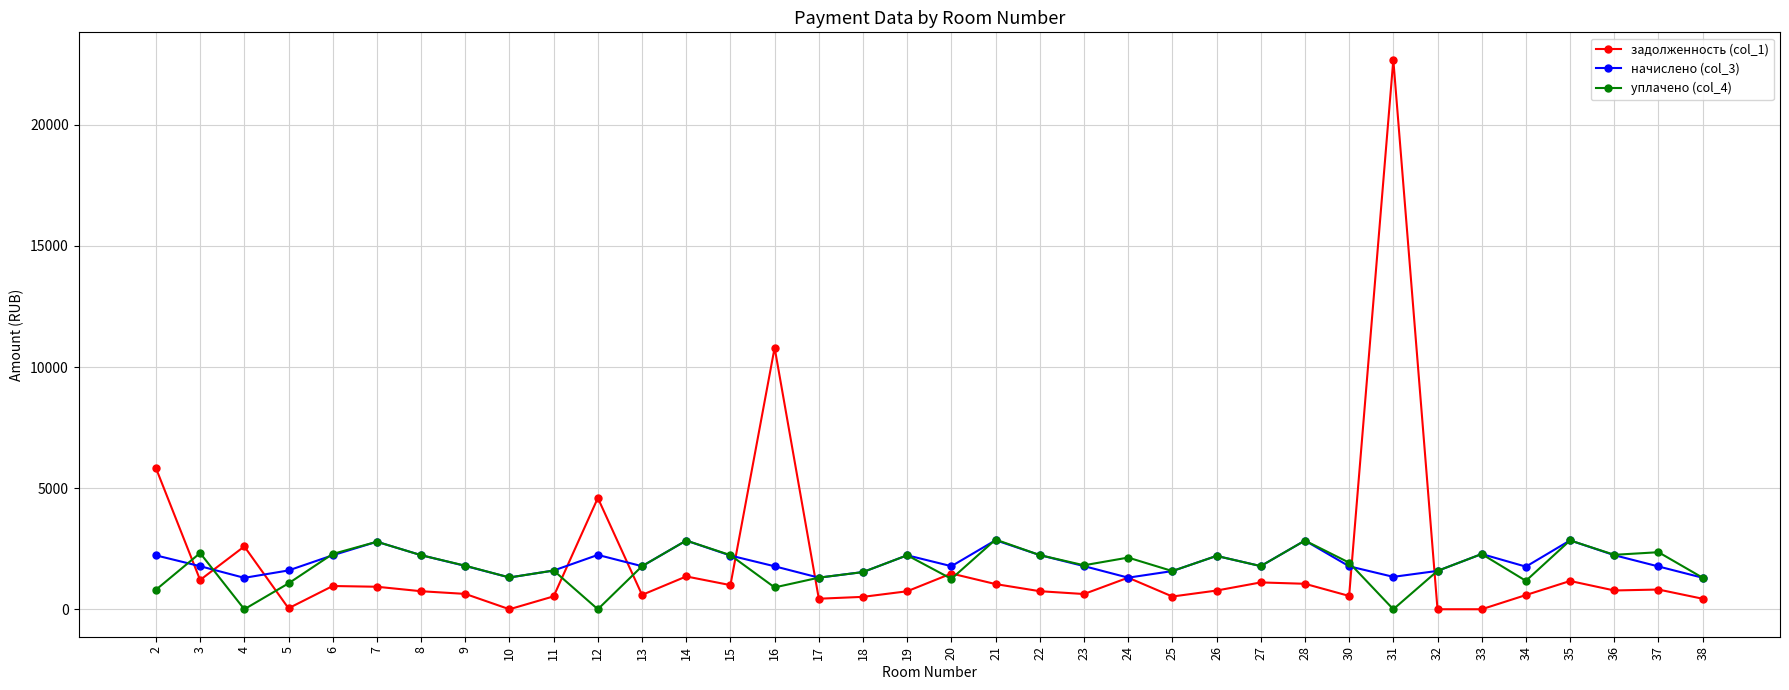

How many lines are shown in the chart?

3